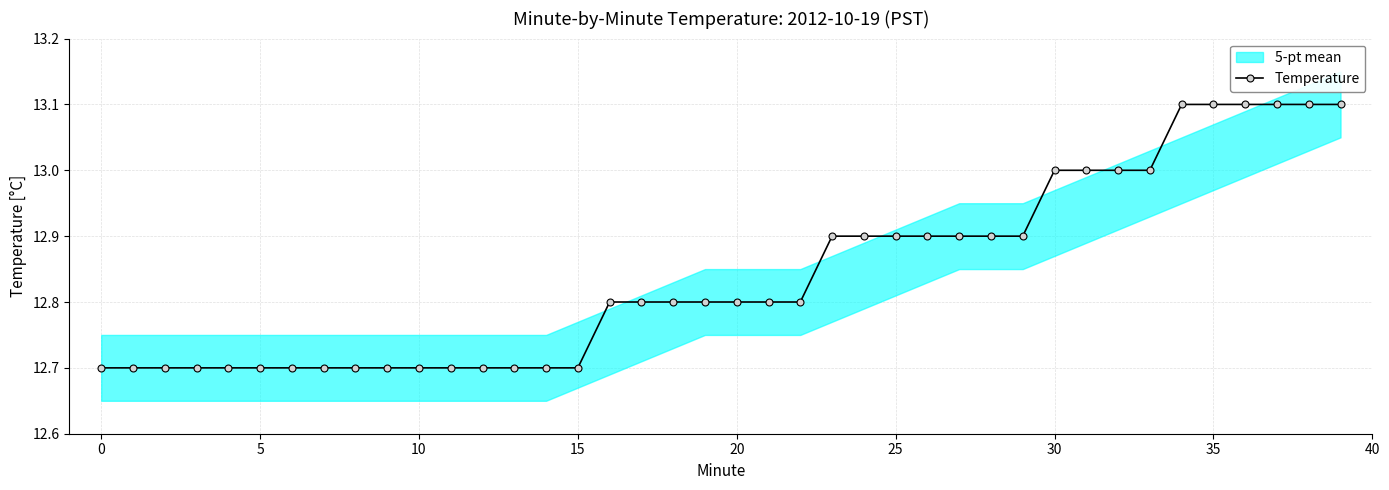

What value does the data have at 5?

12.7